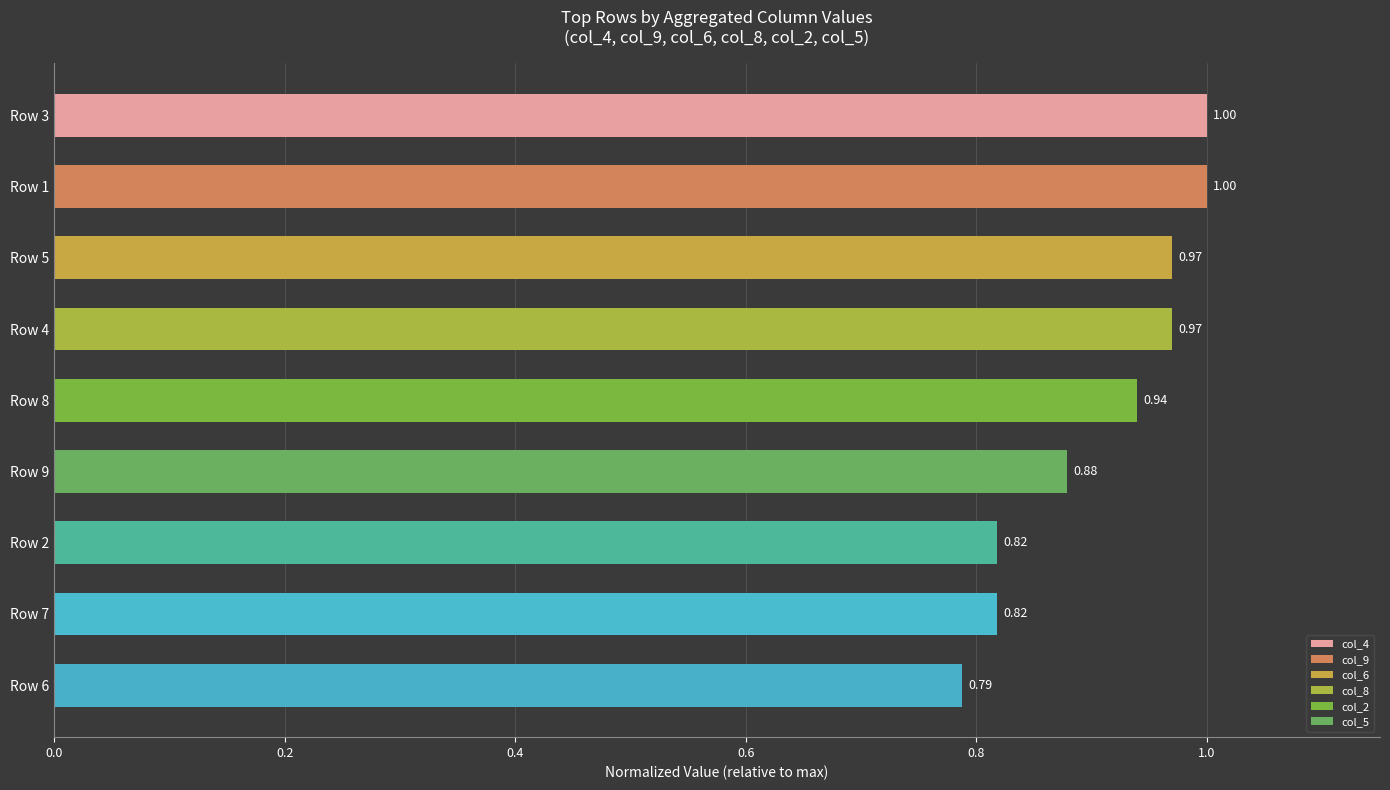

Which has a higher value, Row 1 or Row 5?

Row 1